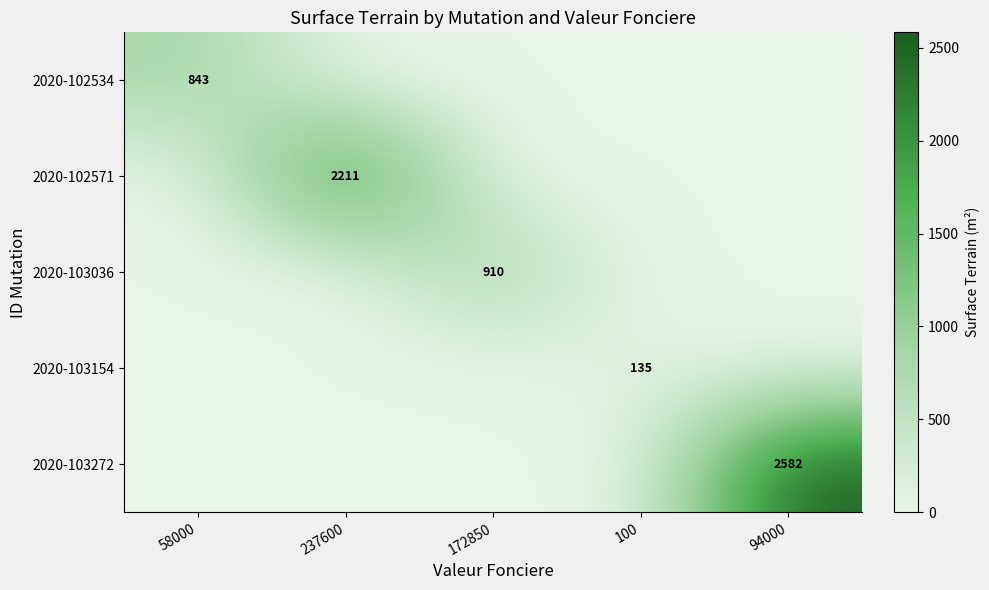

What is the difference between the highest and lowest values at 58000?

843